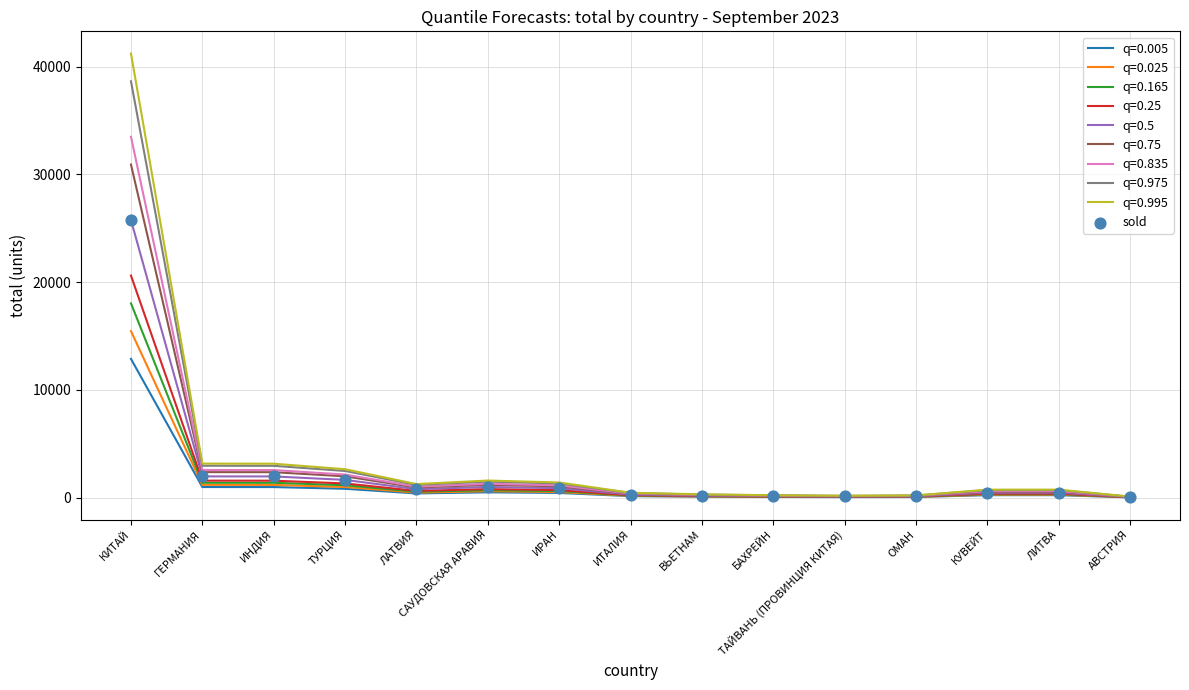

Which series has the widest spread of values?

q=0.995